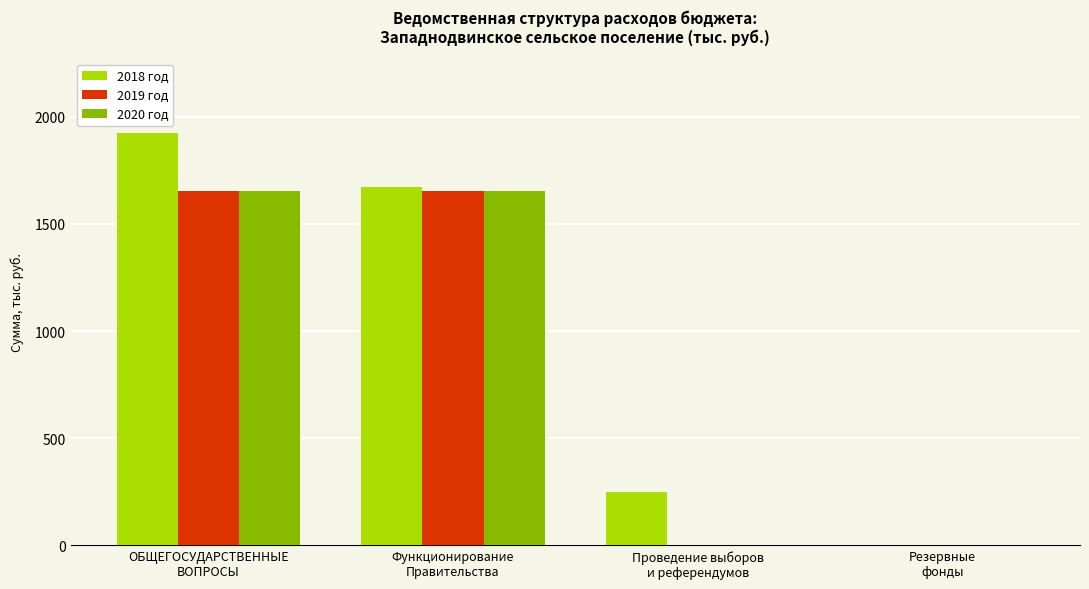

At which category is the sum across all series the highest?

ОБЩЕГОСУДАРСТВЕННЫЕ
ВОПРОСЫ